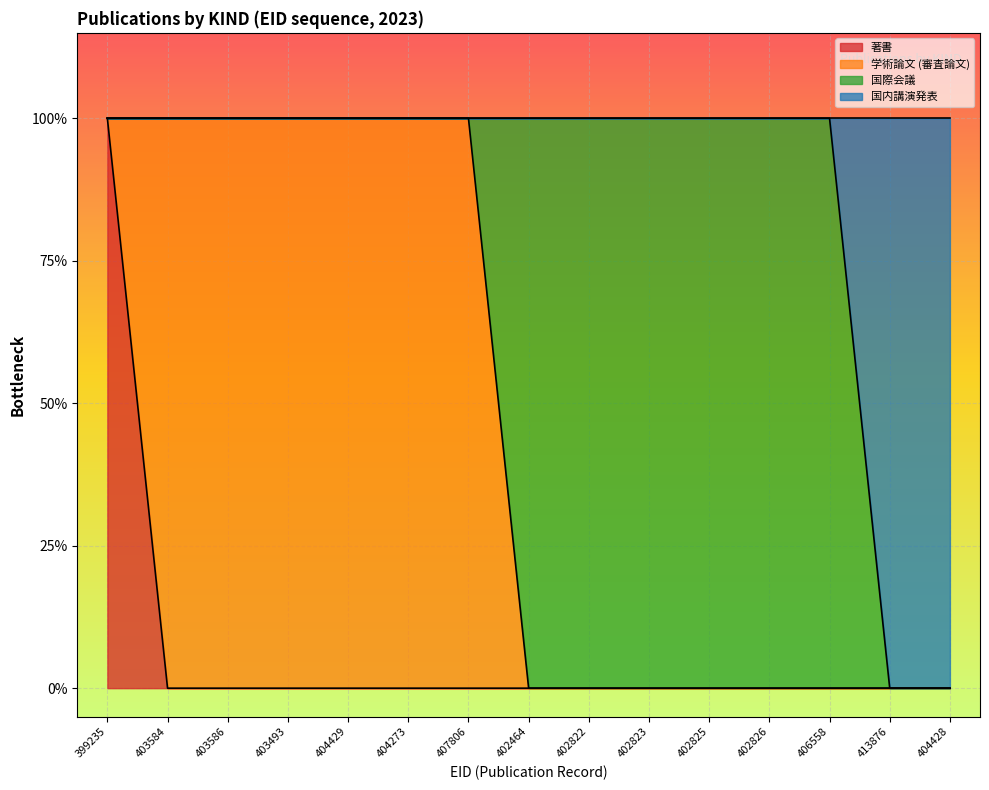

What are all the series names shown in the legend?

著書, 学術論文 (審査論文), 国際会議, 国内講演発表